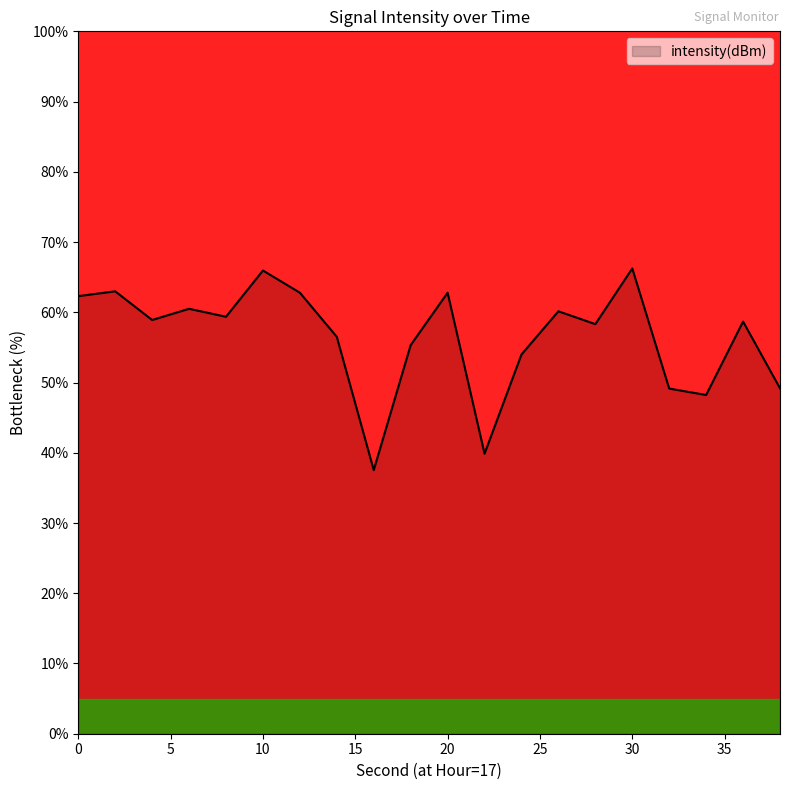

Does the chart have visible grid lines?

No